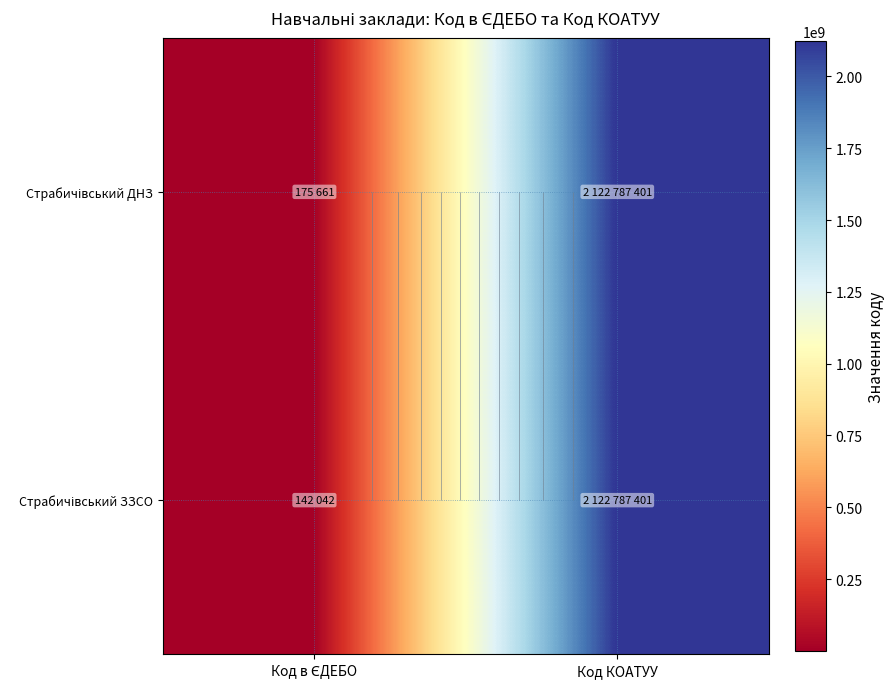

What is the difference between the maximum and minimum values in the Страбичівський ЗЗСО series?

2122645359